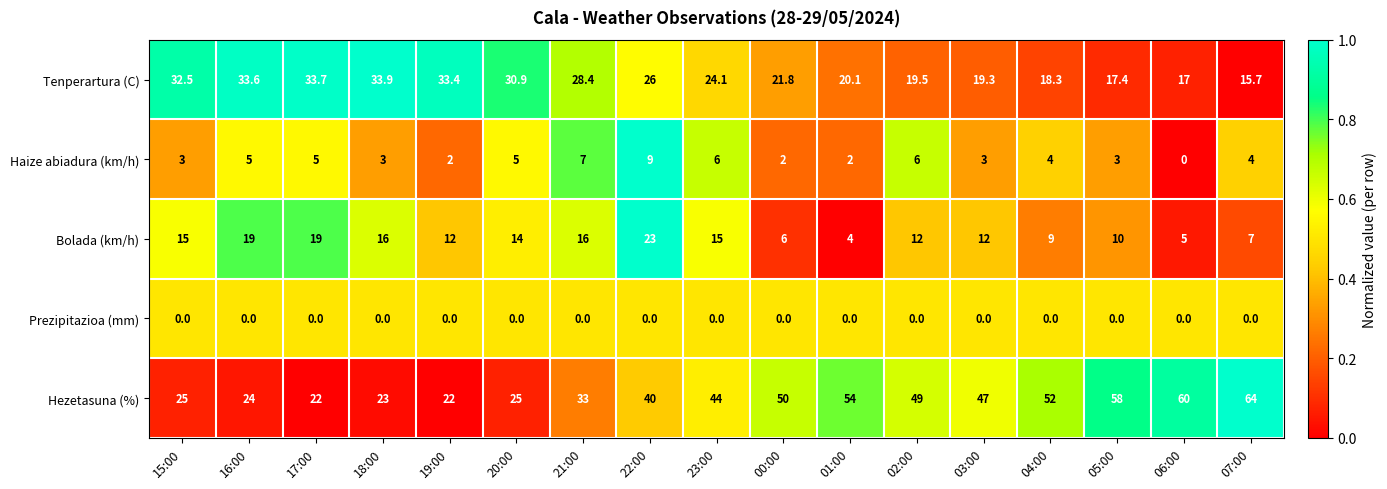

Rank the series at 17:00 from lowest to highest value.

Prezipitazioa (mm), Haize abiadura (km/h), Bolada (km/h), Hezetasuna (%), Tenperartura (C)